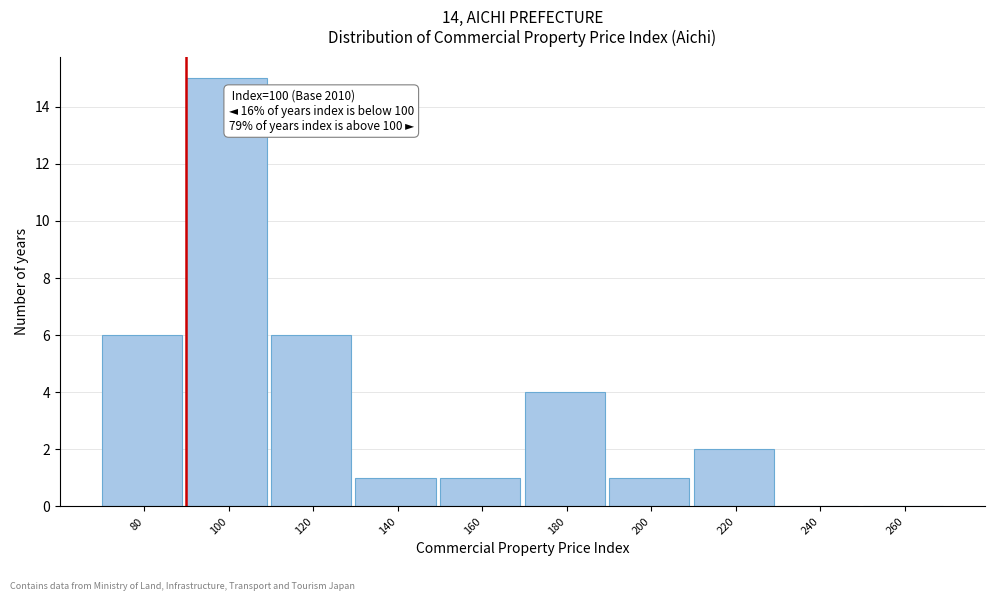

Reading right to left, transcribe all the data shown in this chart.

260=0	240=0	220=2	200=1	180=4	160=1	140=1	120=6	100=15	80=6